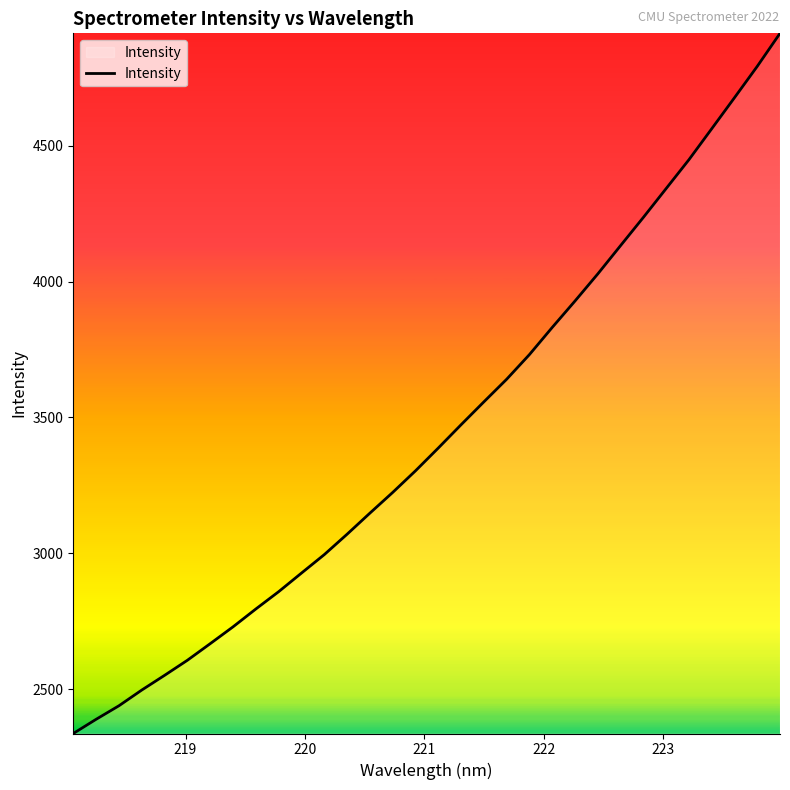

What is the difference between the maximum and minimum values?

2577.8